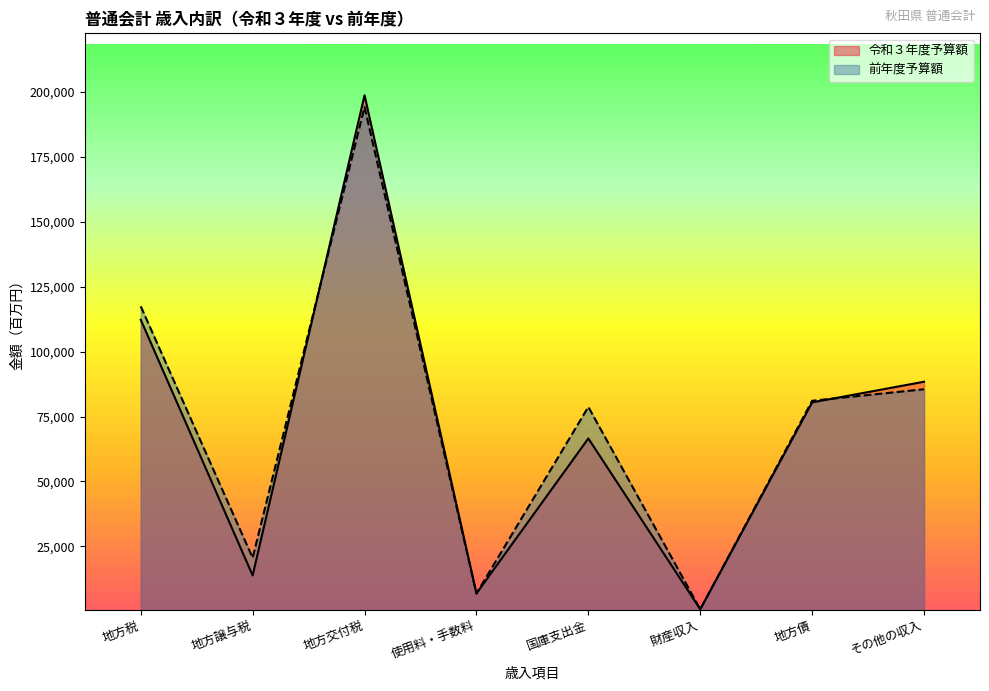

Count the number of data series in this chart.

2